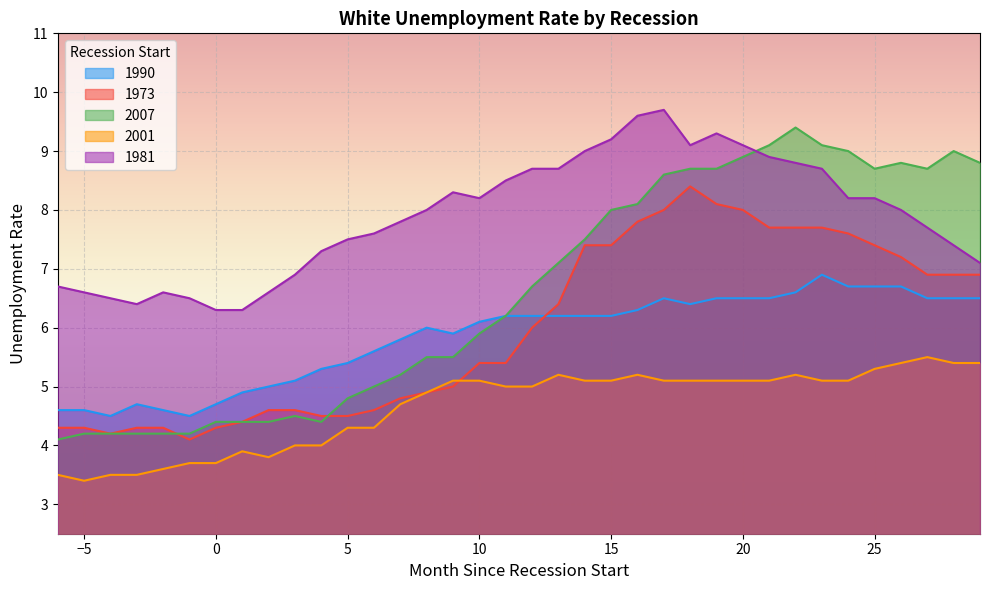

In 1981, how many points are higher than both neighbors (excluding endpoints)?

4